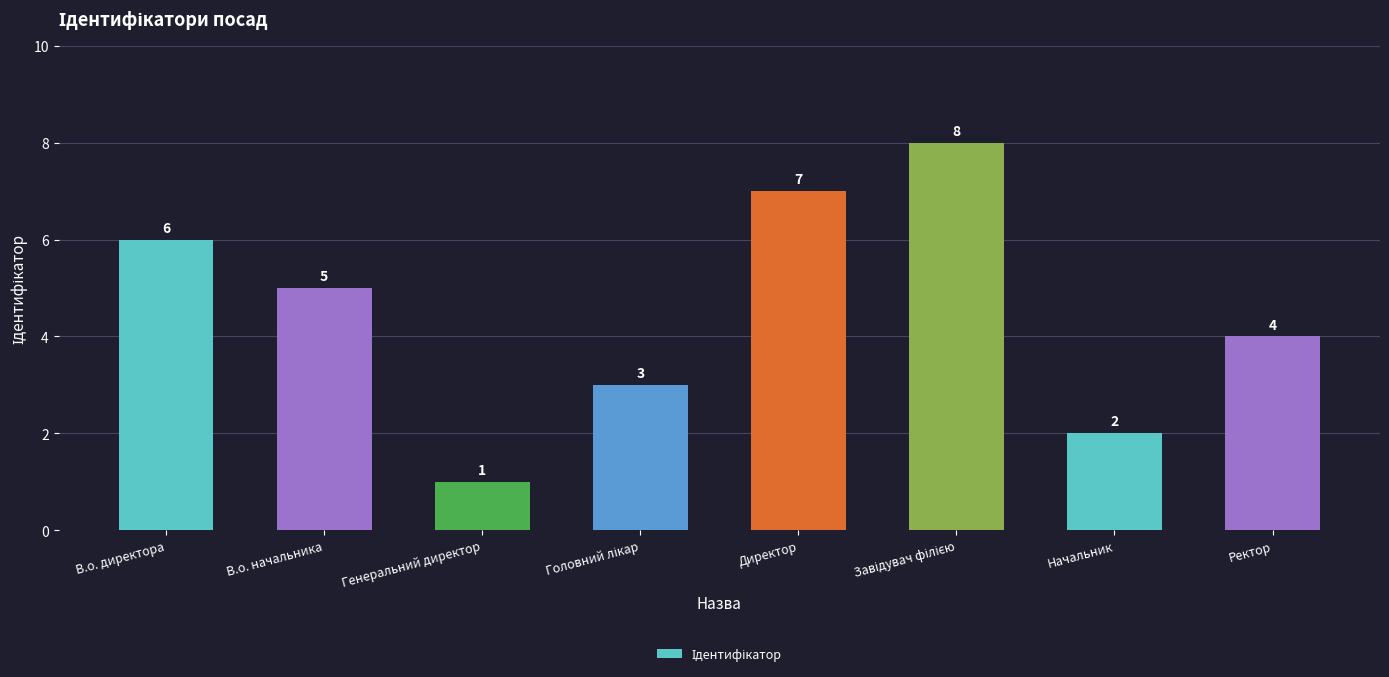

What is the change in value from Генеральний директор to Начальник?

+1